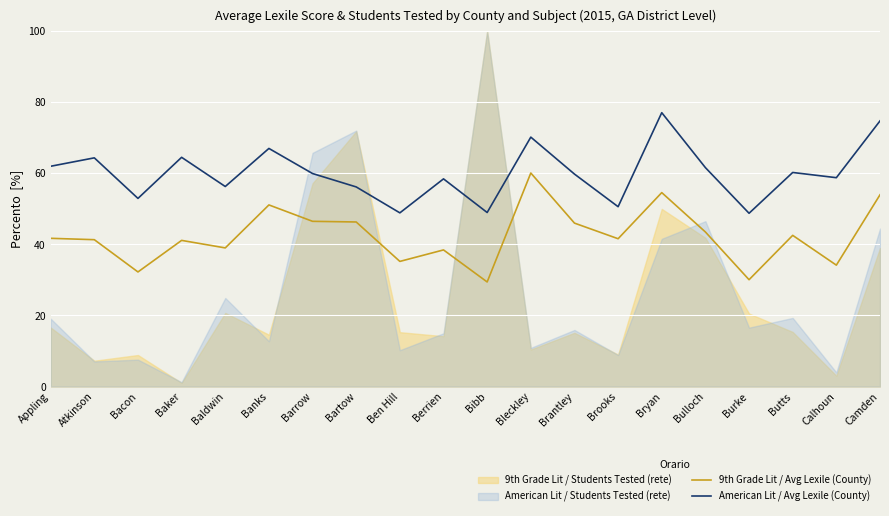

The value of American Lit / Avg Lexile (County) at Bulloch is 61.6. True or false?

True